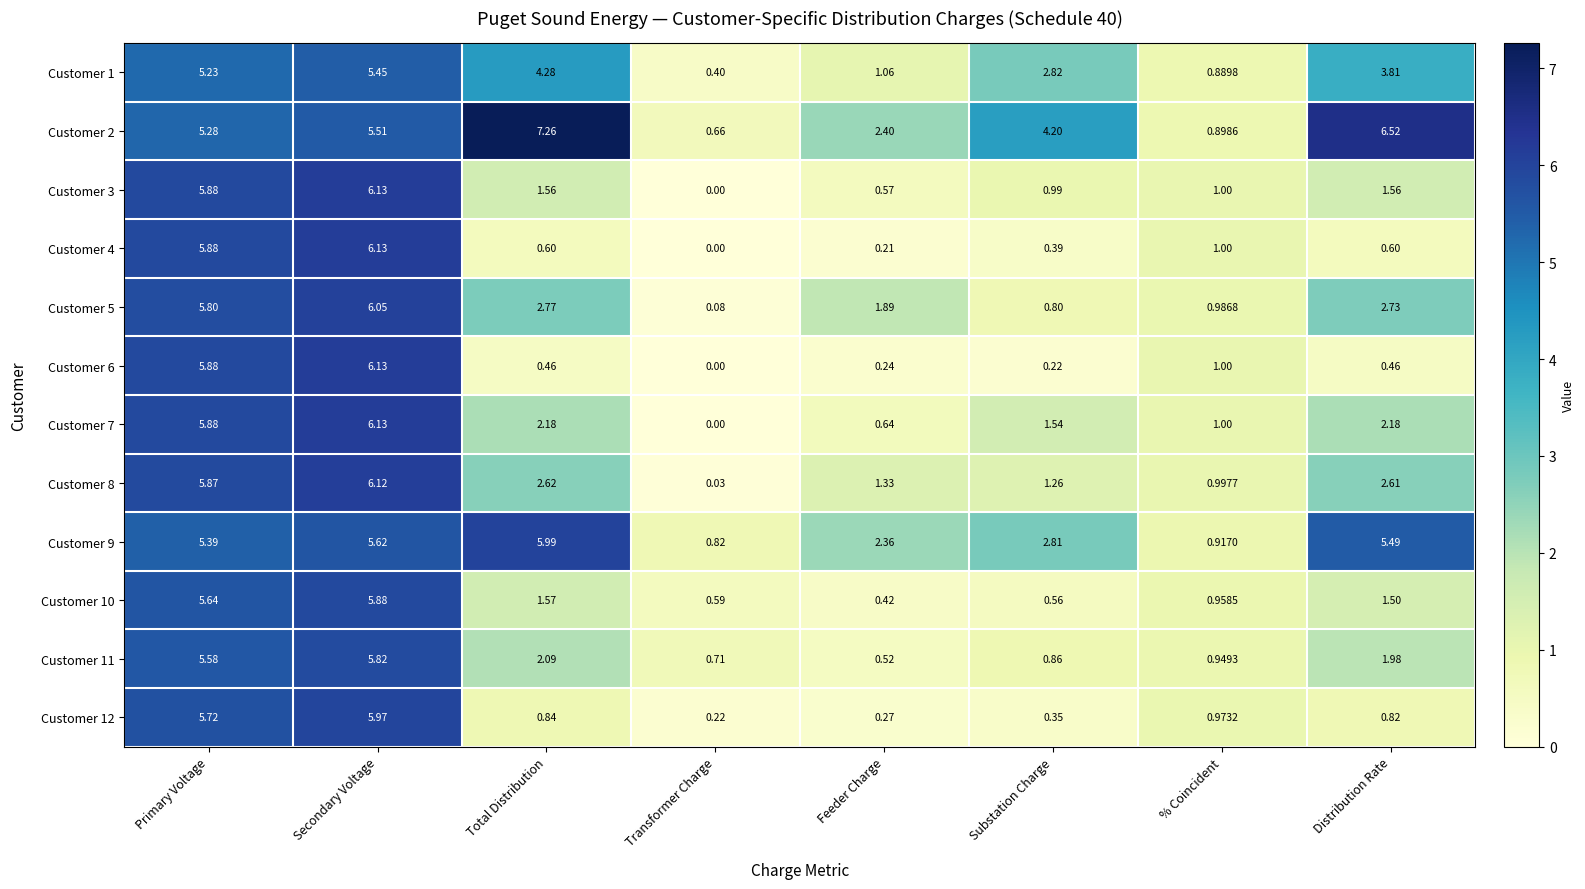

Where is Customer 8 nearest to the value 3?

Total Distribution